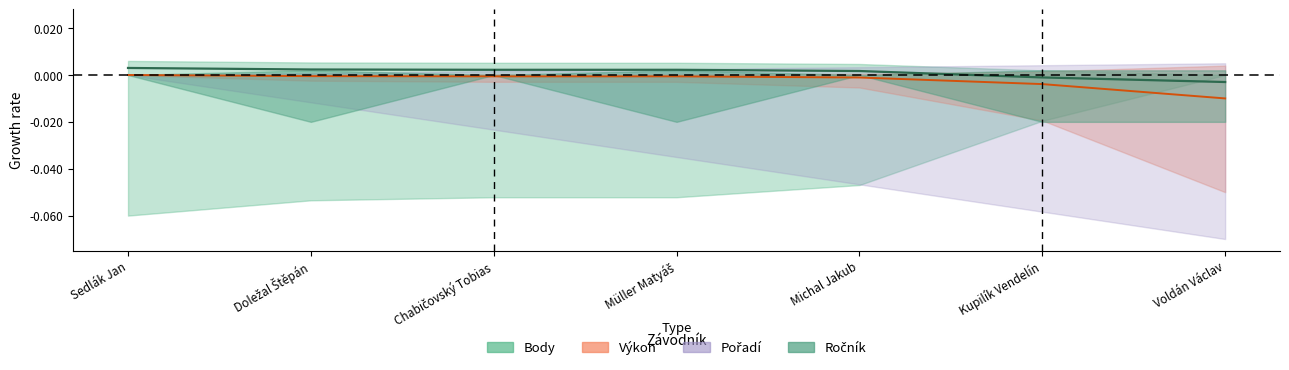

True or false: Výkon has more than 1 interior local peaks.

False